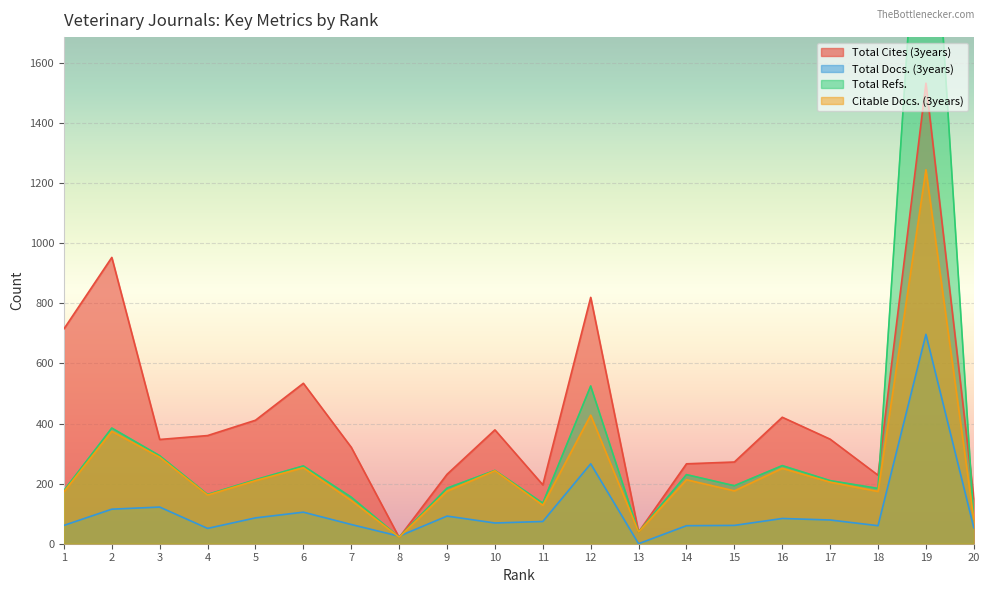

The Total Refs. series shows 177 at 1. True or false?

True